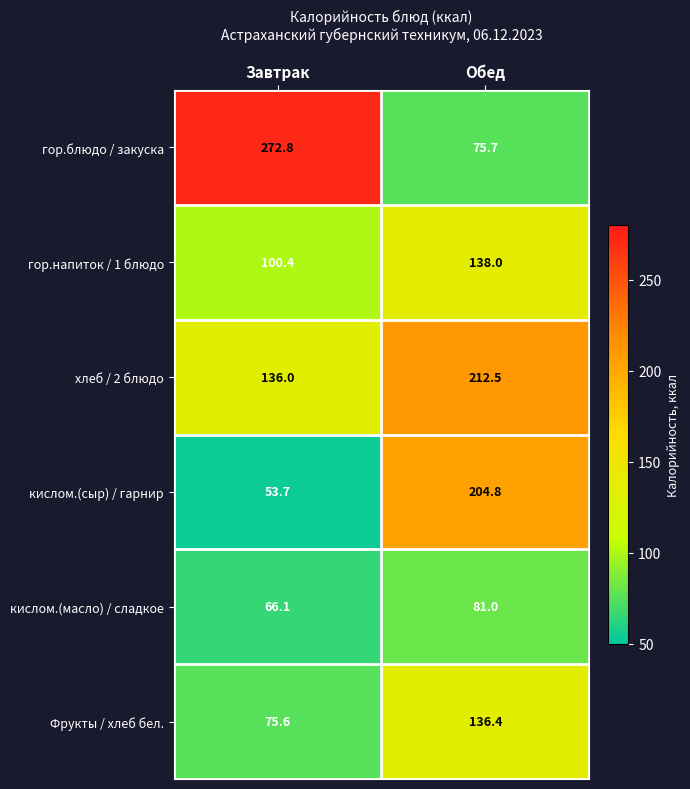

What is the difference between the maximum and minimum values in the гор.напиток / 1 блюдо series?

37.6